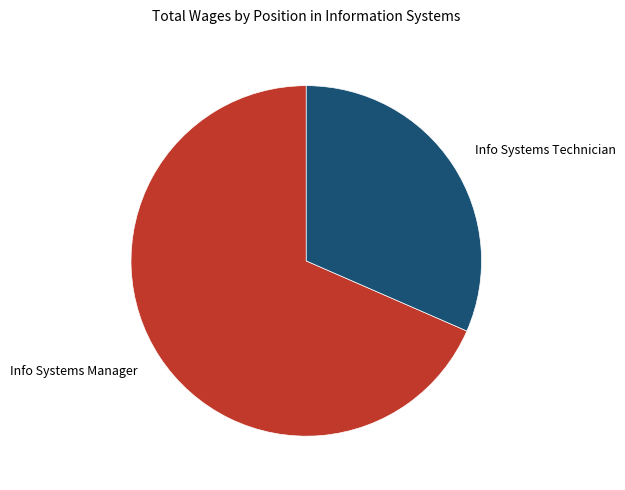

Which slice represents more than half of the pie?

Info Systems Manager